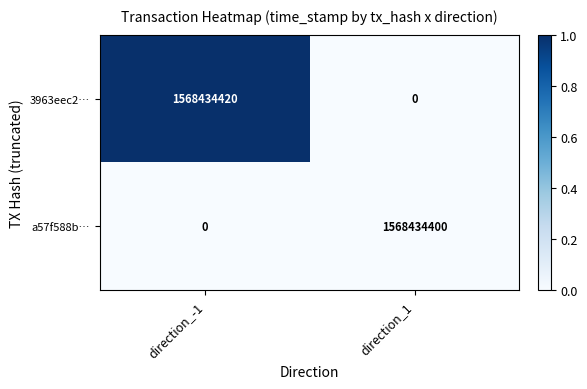

The a57f588b… series shows 472864100 at direction_-1. True or false?

False